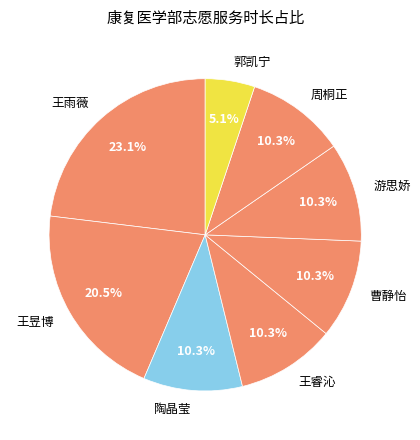

What percentage is NOT represented by 周桐正?

89.7%